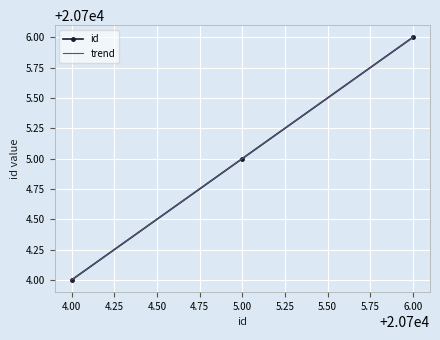

What is the greatest value displayed?

20706